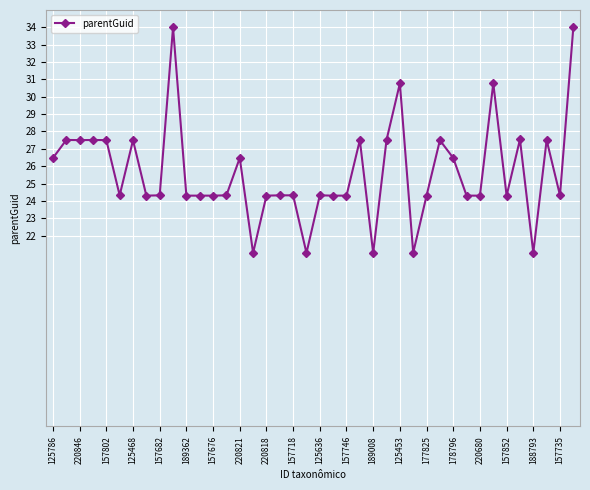

True or false: there are more than 0 points higher than both neighbors.

True